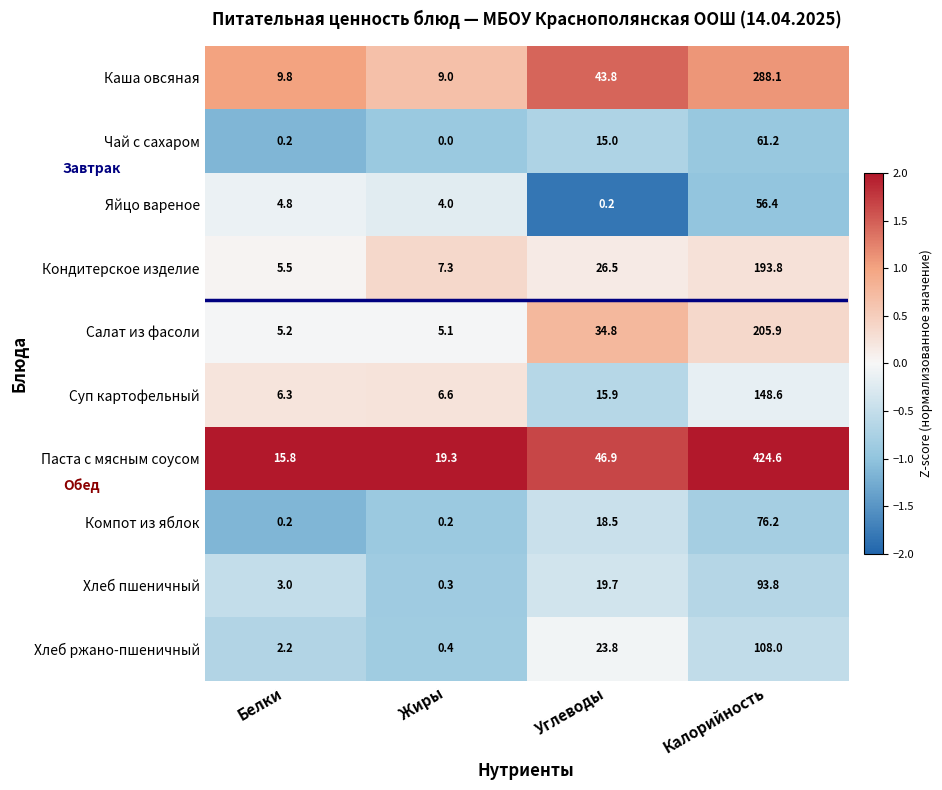

At which label does Яйцо вареное first exceed 4?

Белки